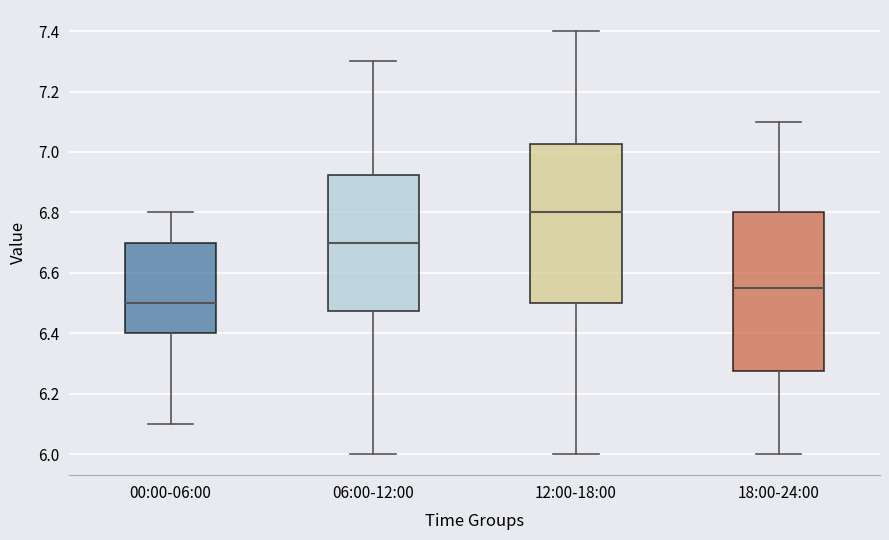

Reading left to right, transcribe this box plot: for each box, give where its median line is, the range the box spans, and where its two whiskers end, as read against the y-axis. The values are not printed on the chart, so give them approximately, as read against the axis.

00:00-06:00: median 6.50, box 6.40 to 6.70, whiskers 6.10 to 6.80
06:00-12:00: median 6.70, box 6.48 to 6.92, whiskers 6.00 to 7.30
12:00-18:00: median 6.80, box 6.50 to 7.02, whiskers 6.00 to 7.40
18:00-24:00: median 6.56, box 6.28 to 6.80, whiskers 6.00 to 7.10